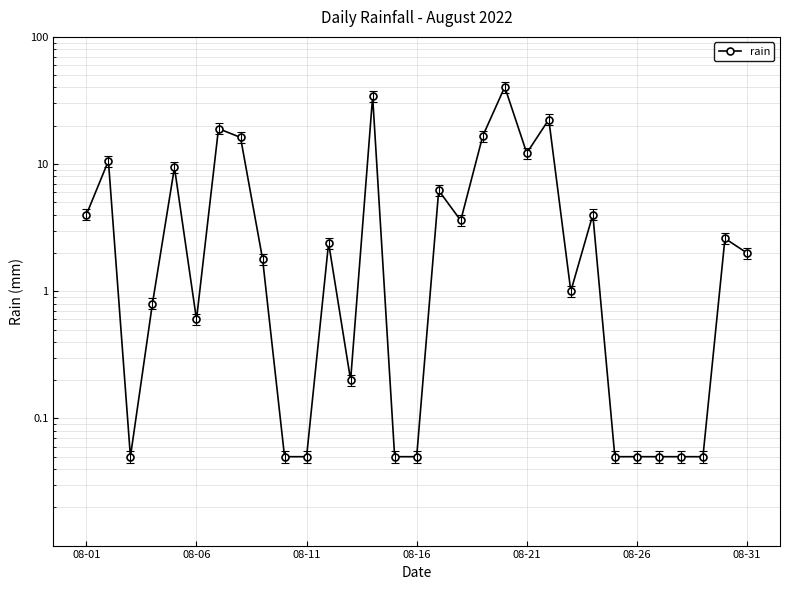

The value at 19 is 62.8. True or false?

False